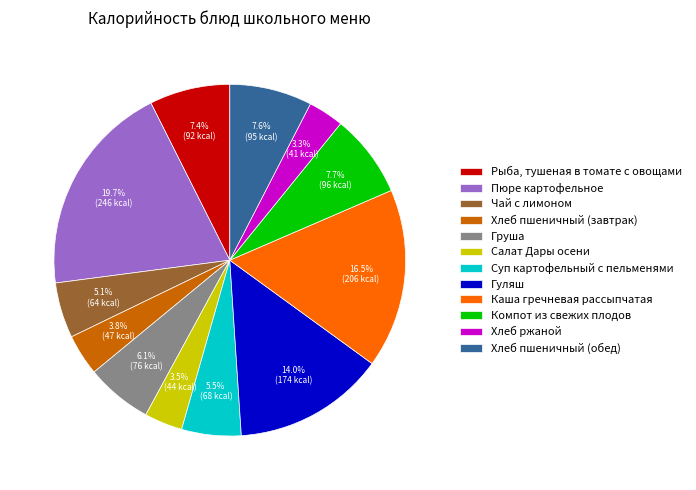

Which category has the biggest portion of the pie?

Пюре картофельное